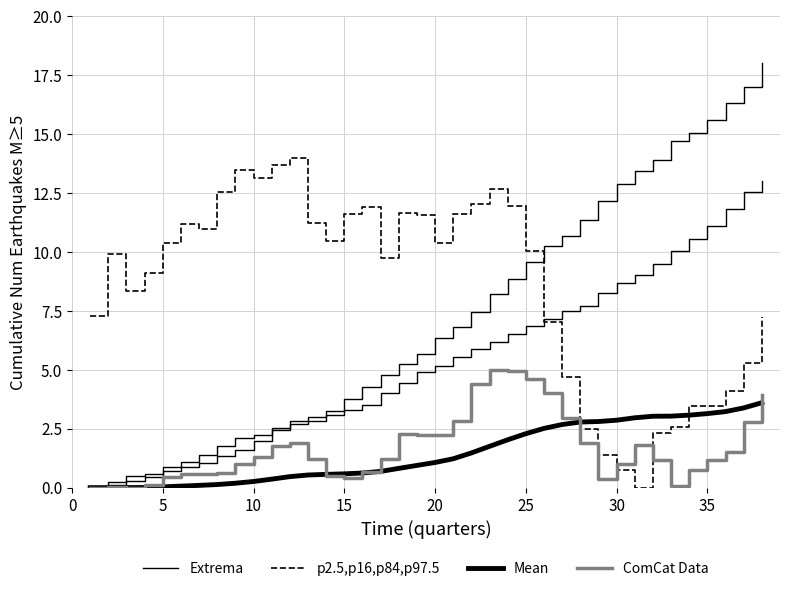

What is the sum of all ComCat Data values?

64.4